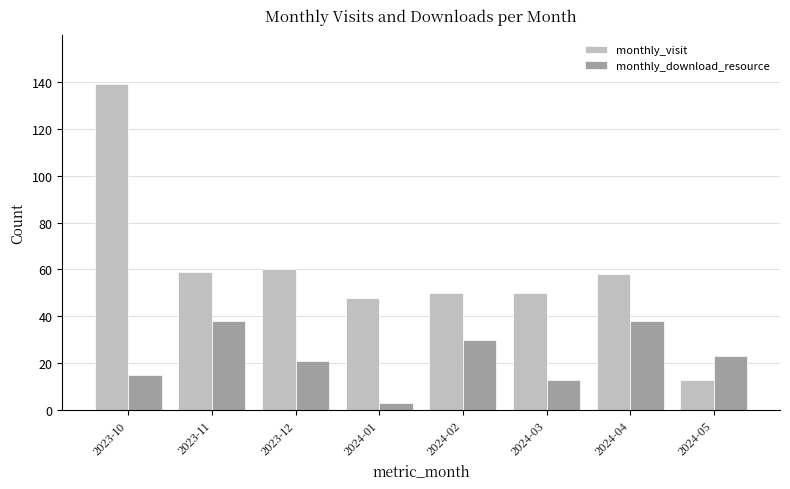

What is the label of the 1st bar from the right?

2024-05